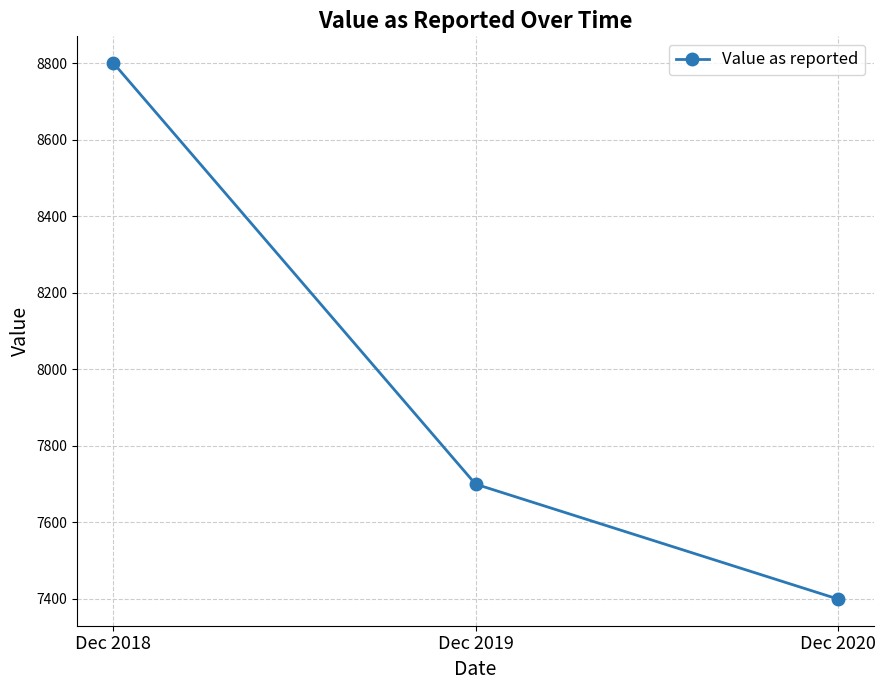

Does the chart display data point markers on the line(s)?

Yes